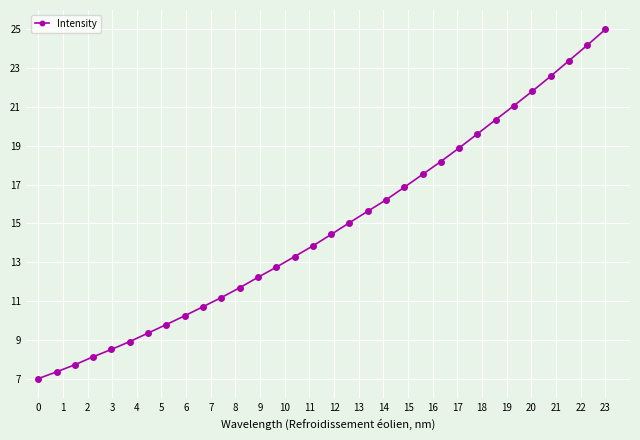

Is this an area chart (filled region under the line)?

No